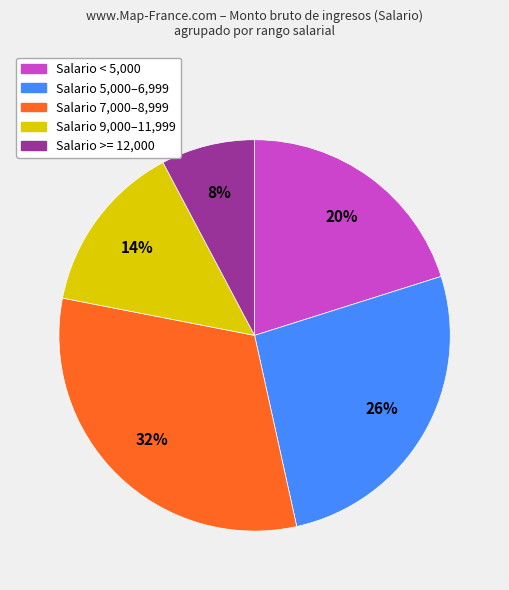

Is it true that Salario 9,000–11,999 is 14% of the pie?

True